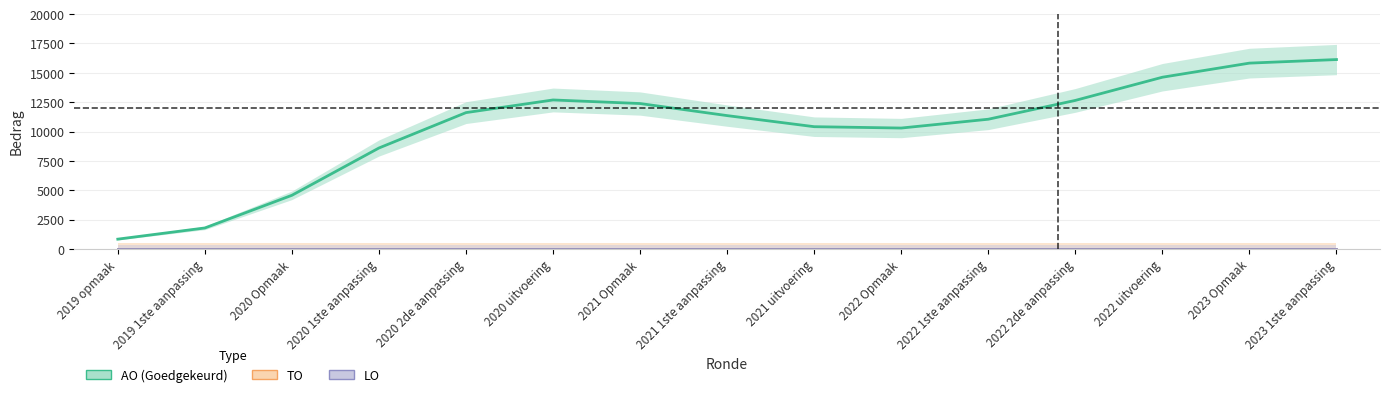

The TO series shows 0 at 2021 uitvoering. True or false?

True